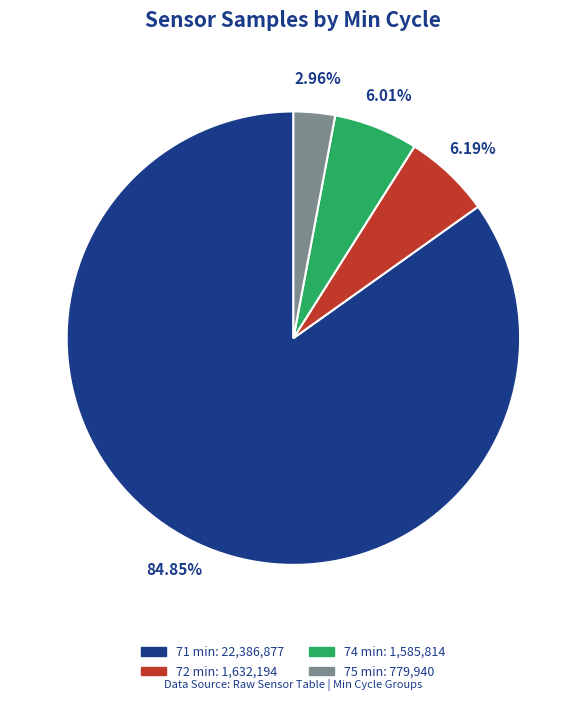

Does any single category account for the majority?

Yes